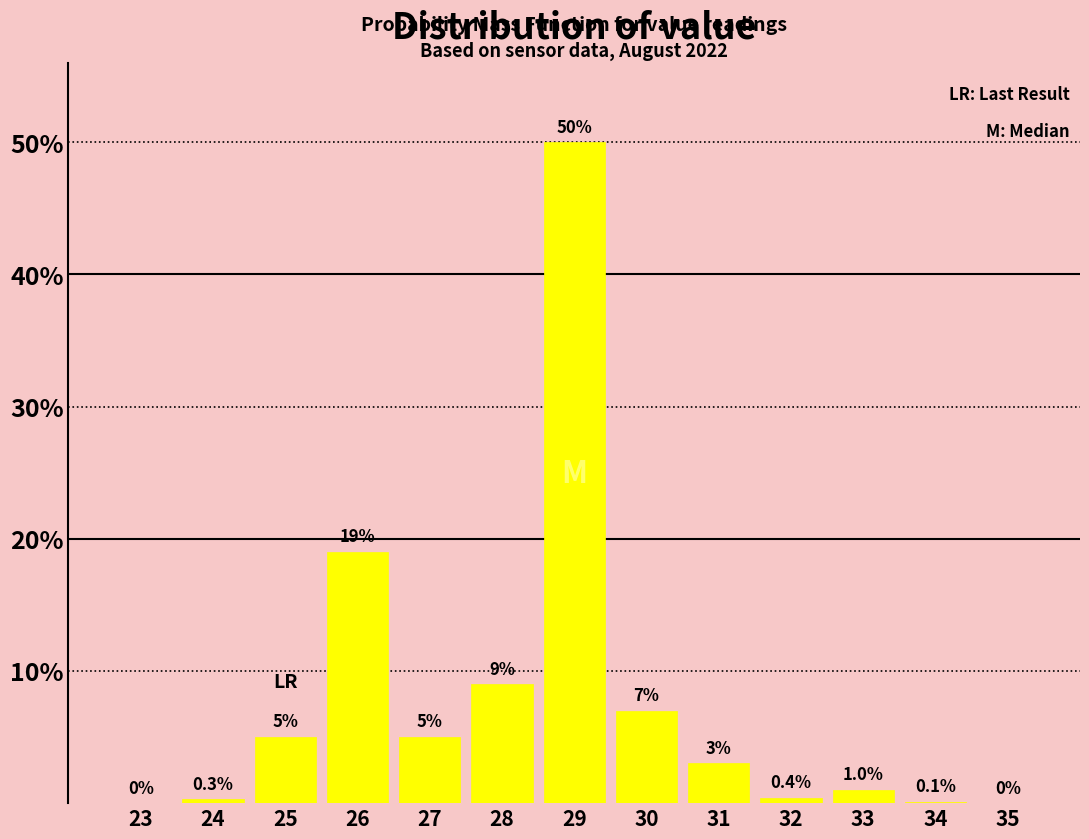

Reading right to left, list all the values displayed in this chart.

35=0.0	34=0.1	33=1.0	32=0.4	31=3.0	30=7.0	29=50.0	28=9.0	27=5.0	26=19.0	25=5.0	24=0.3	23=0.0